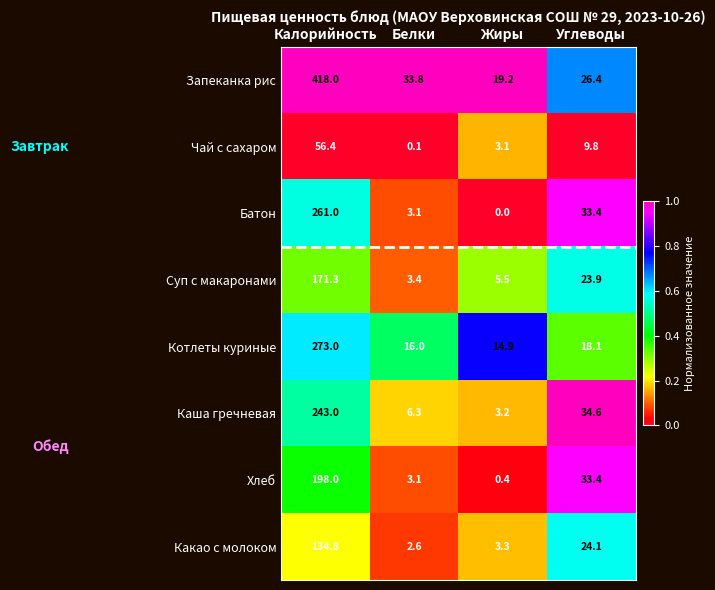

The value of Котлеты куриные at Жиры is 10.0. True or false?

False